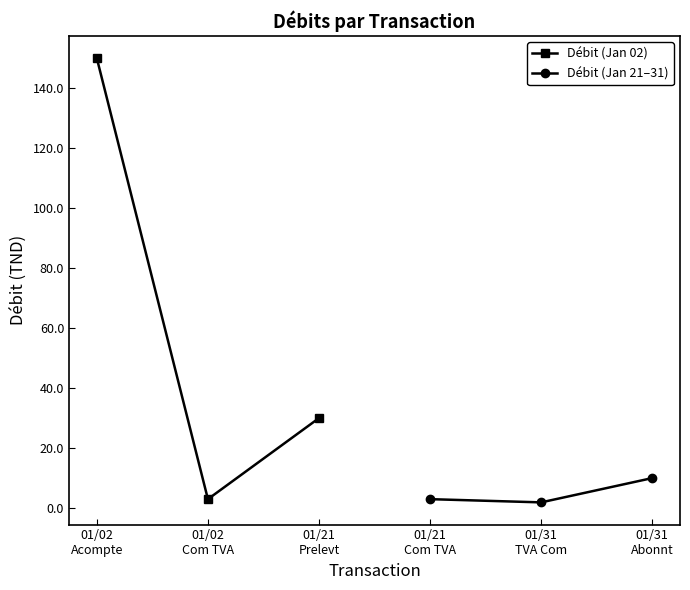

True or false: Débit (Jan 02) has a value of 4.2 at 01/02
Com TVA.

False